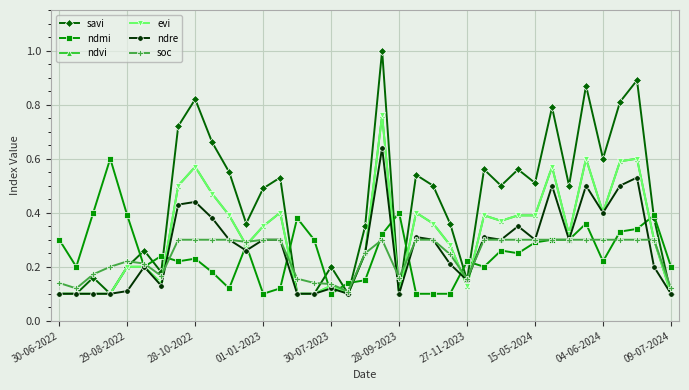

Is this an area chart (filled region under the line)?

No